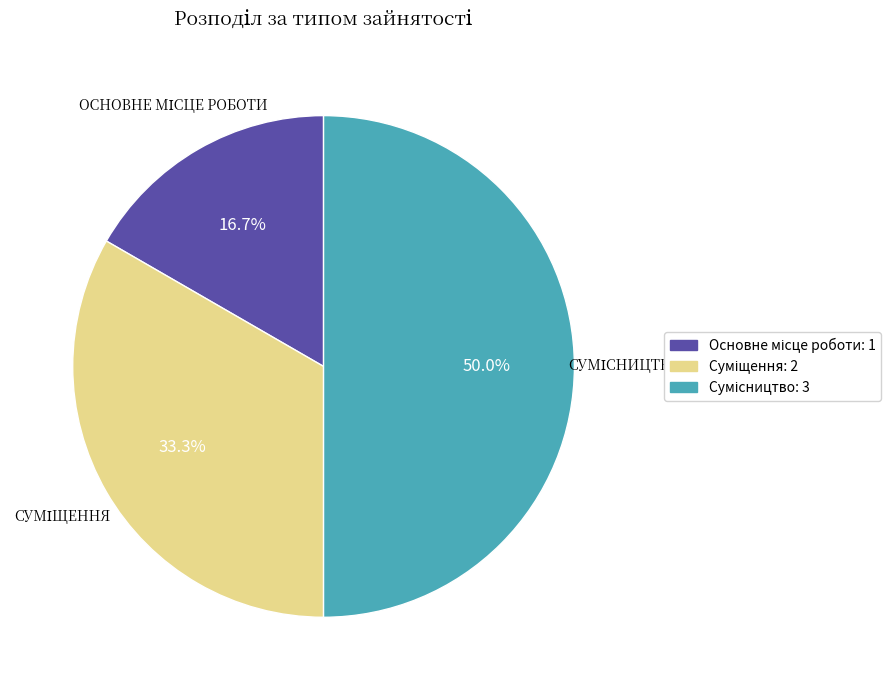

Between Суміщення and Сумісництво, which is larger?

Сумісництво